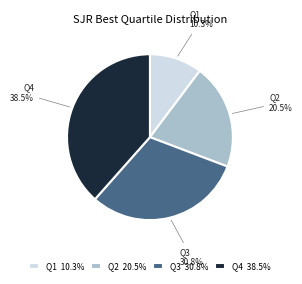

To the nearest percent, what percentage of the pie is Q3?

31%